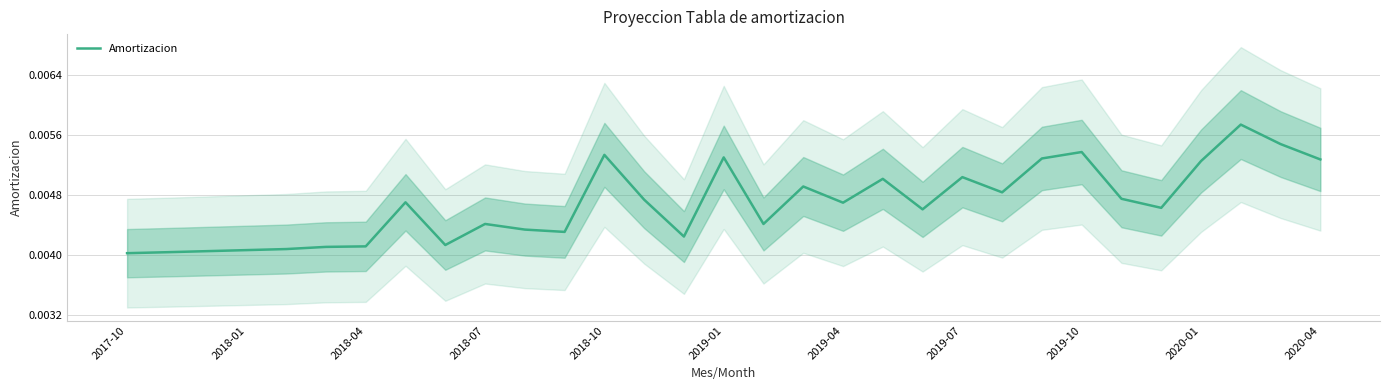

How many points are higher than both their immediate neighbors (excluding endpoints)?

9